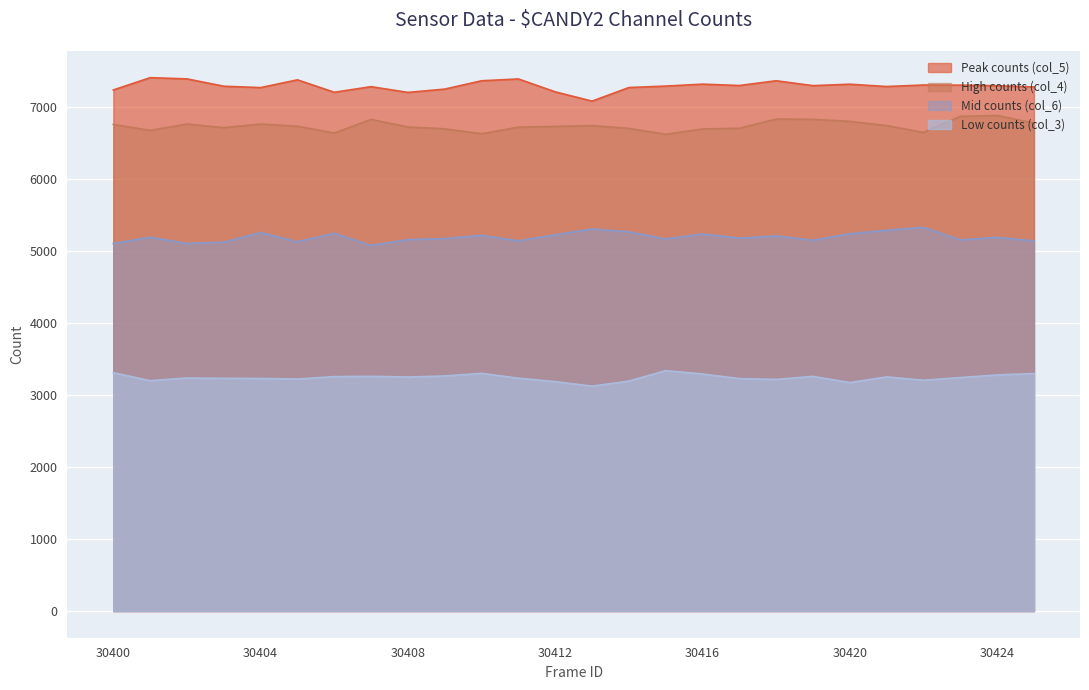

What is the greatest value displayed?

7412